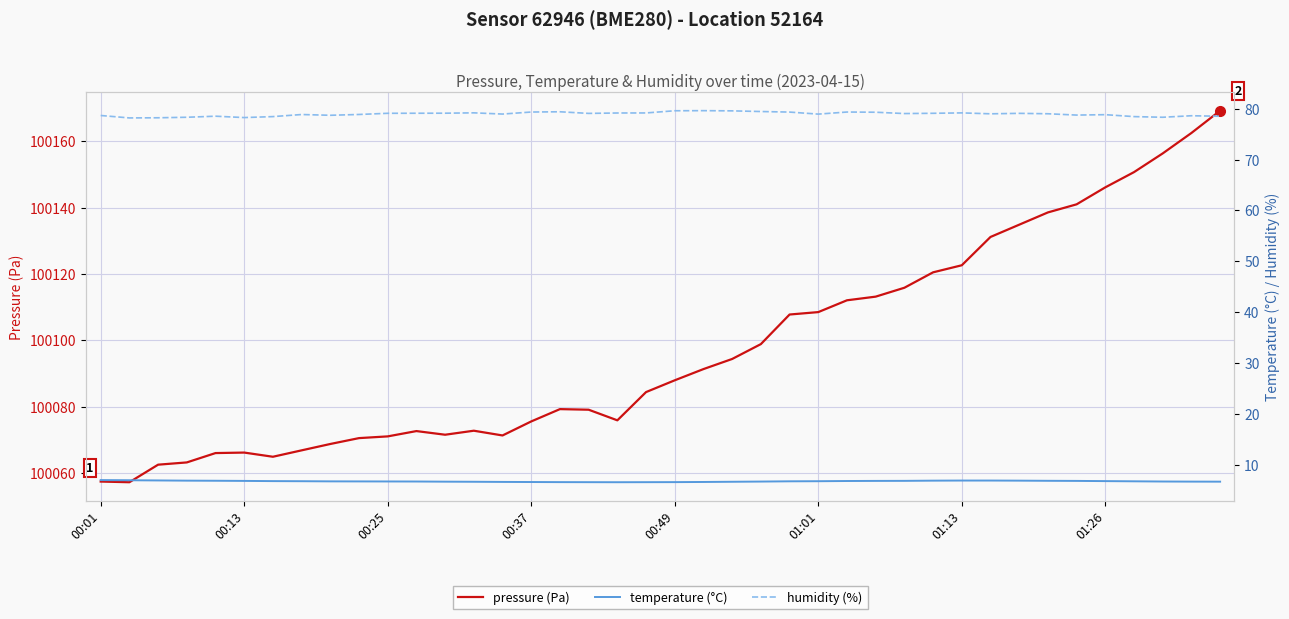

True or false: humidity (%) and pressure (Pa) intersect in this chart.

False